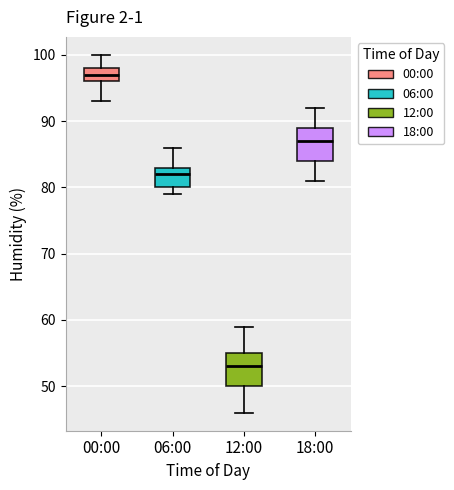

Reading left to right, transcribe this box plot: for each box, give where its median line is, the range the box spans, and where its two whiskers end, as read against the y-axis. The values are not printed on the chart, so give them approximately, as read against the axis.

00:00: median 97, box 96 to 98, whiskers 93 to 100
06:00: median 82, box 80 to 83, whiskers 79 to 86
12:00: median 53, box 50 to 55, whiskers 46 to 59
18:00: median 87, box 84 to 89, whiskers 81 to 92